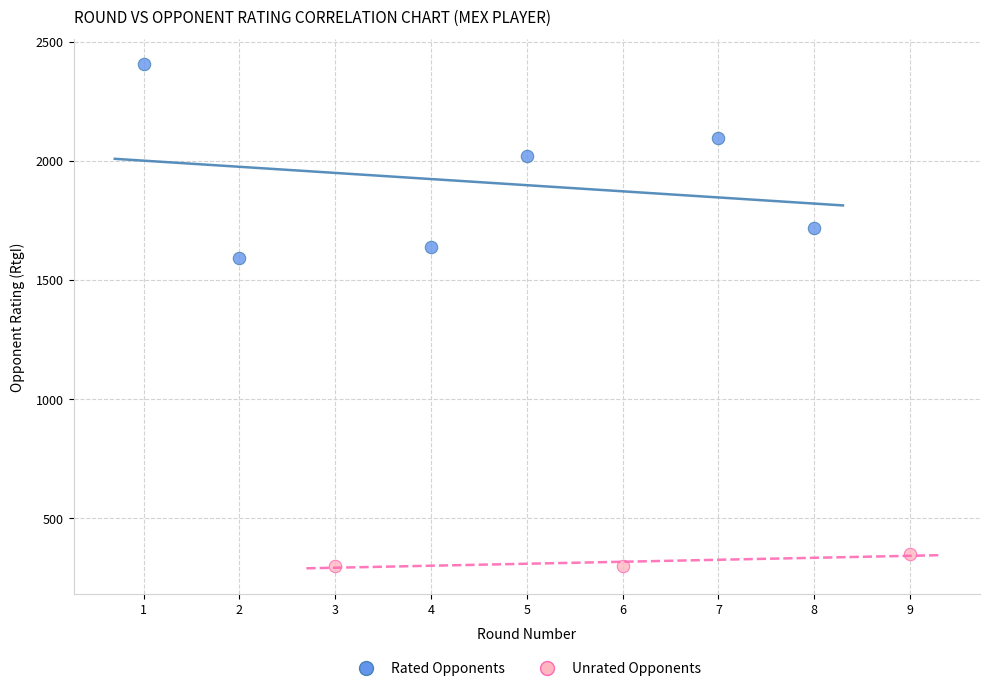

Which series contains the highest Y value?

Rated Opponents